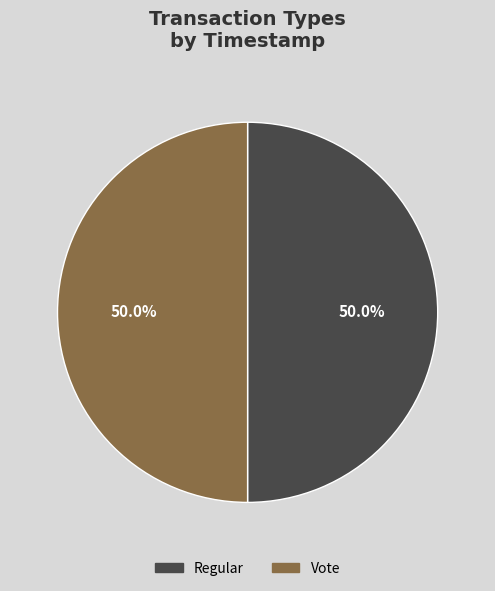

Approximately how many times larger is the value at Vote compared to Regular?

1.0